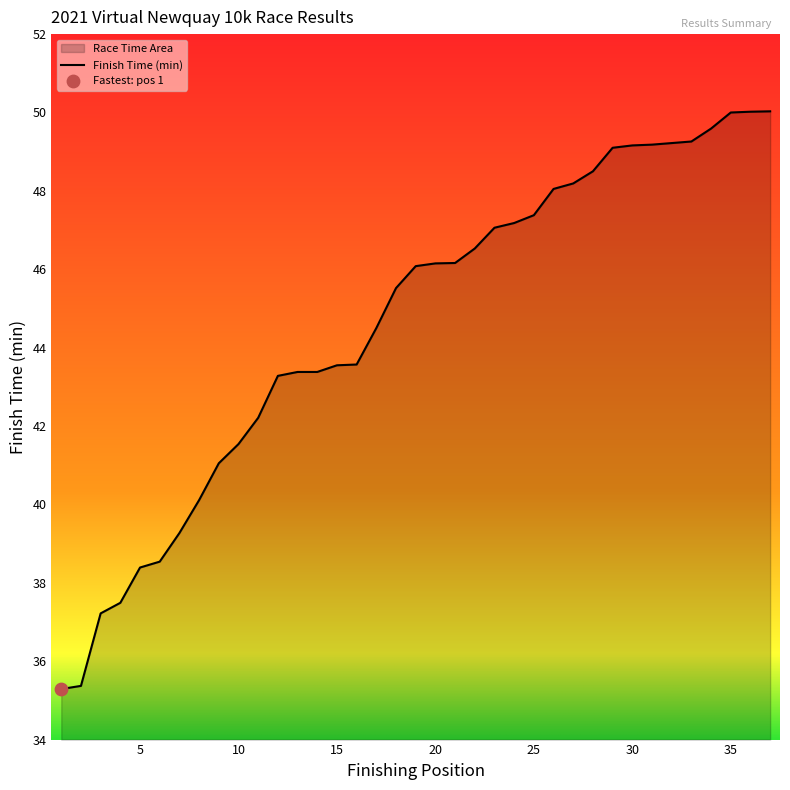

Which has a higher value, 32 or 27?

32